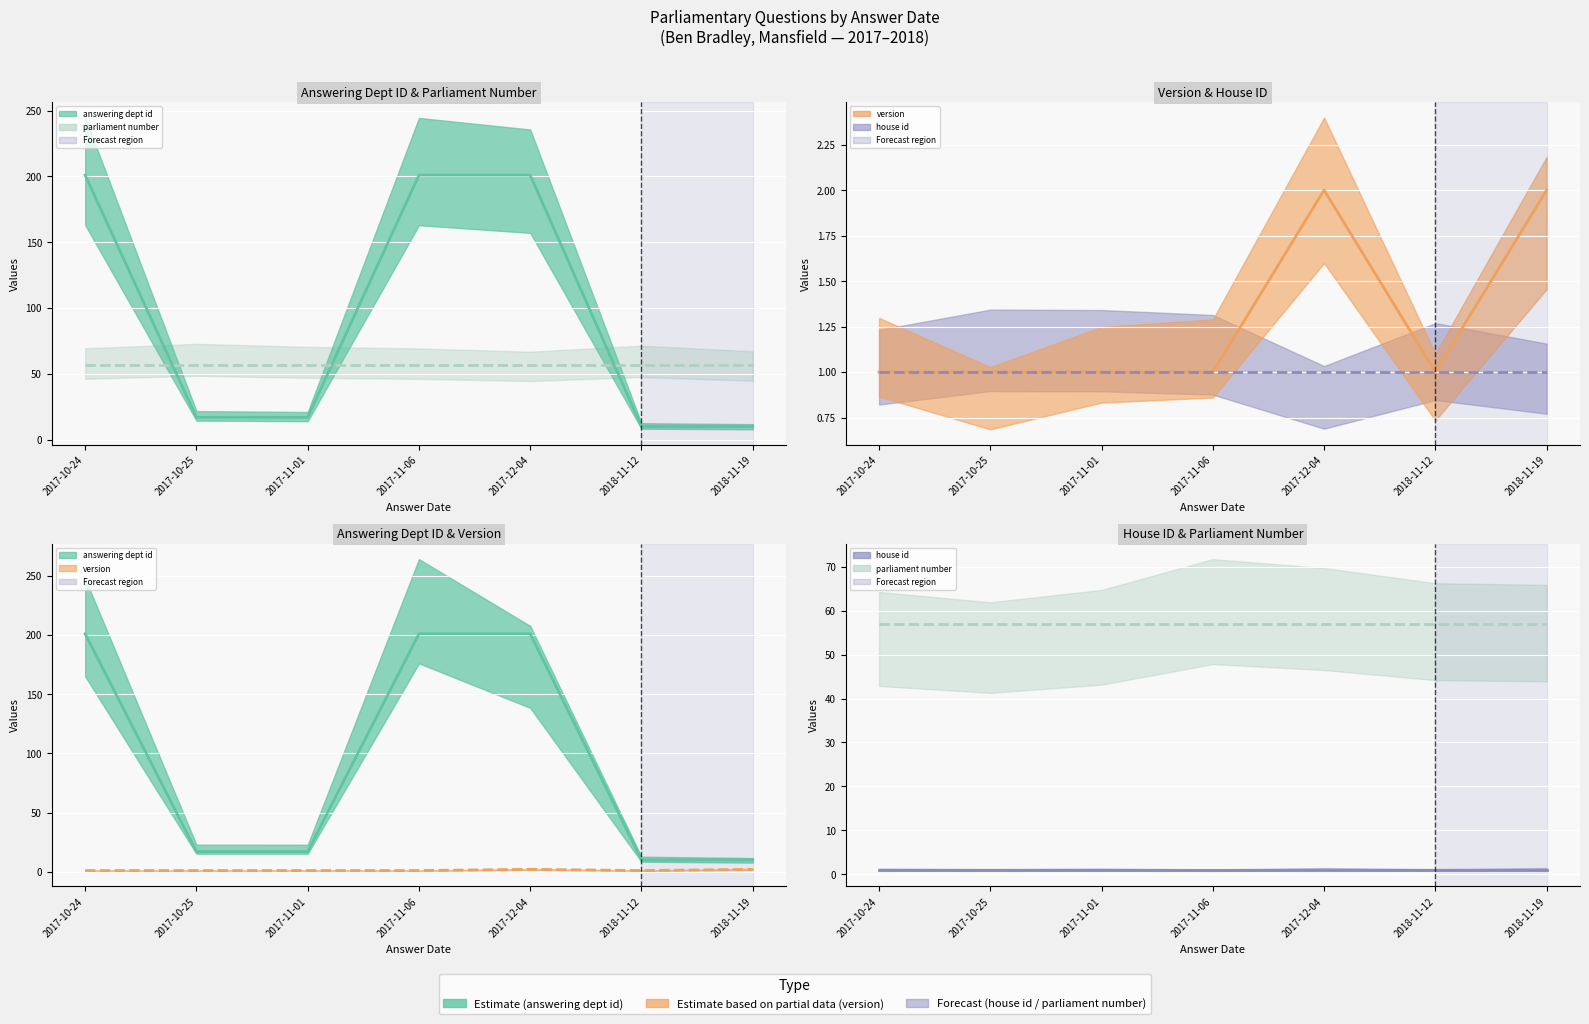

The value of answering dept id (line) at 2017-11-06 is 105. True or false?

False